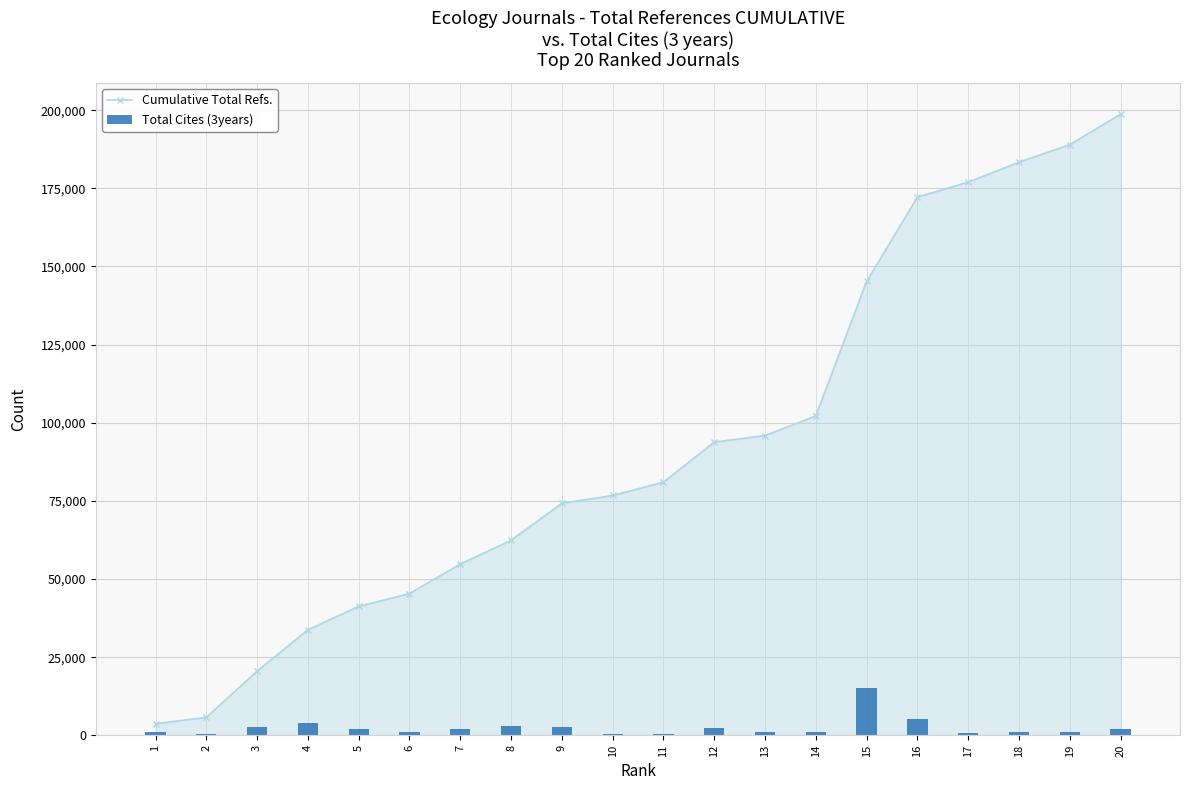

What is the total value across all series at 17?

177710